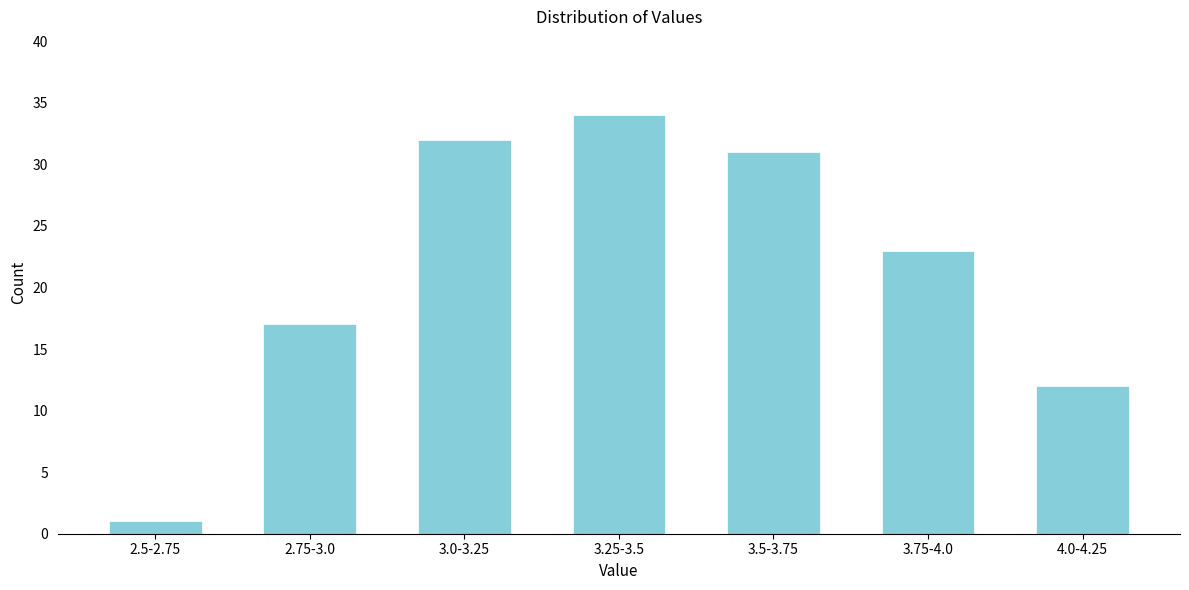

Reading right to left, list all the values displayed in this chart.

12	23	31	34	32	17	1